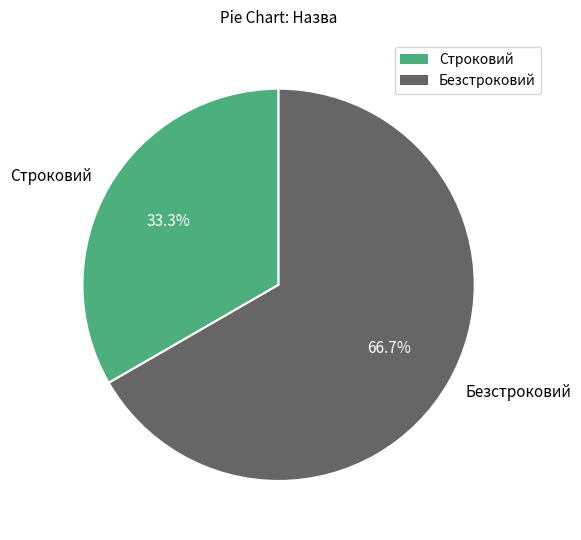

Which has a higher value, Безстроковий or Строковий?

Безстроковий